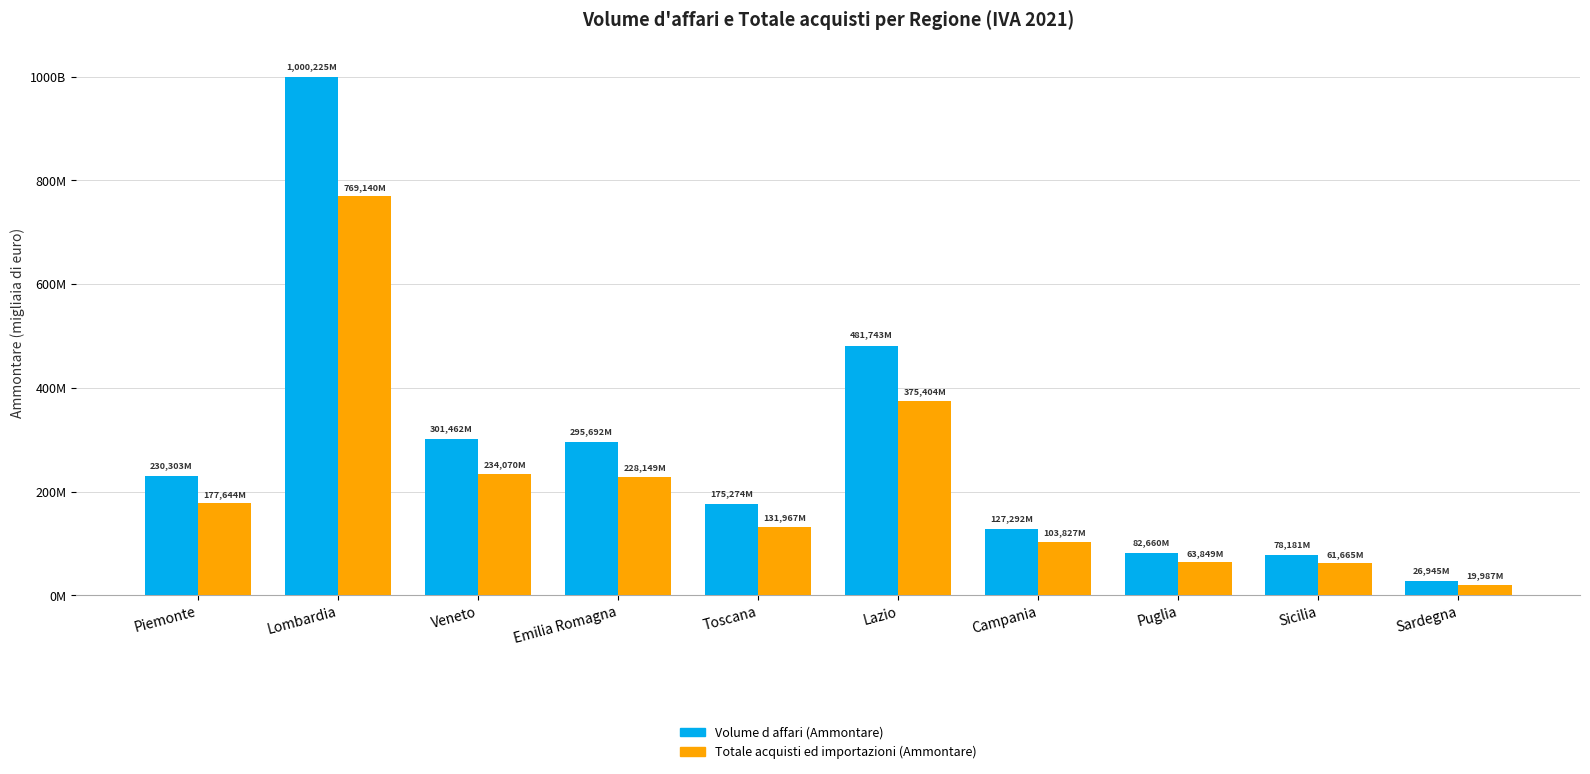

Which series has the largest total across all categories?

Volume d affari (Ammontare)